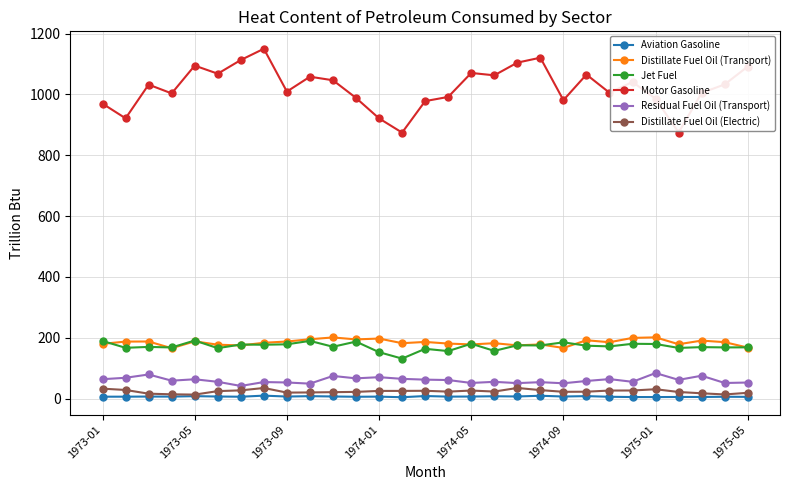

At how many categories does at least one series exceed 682?

29